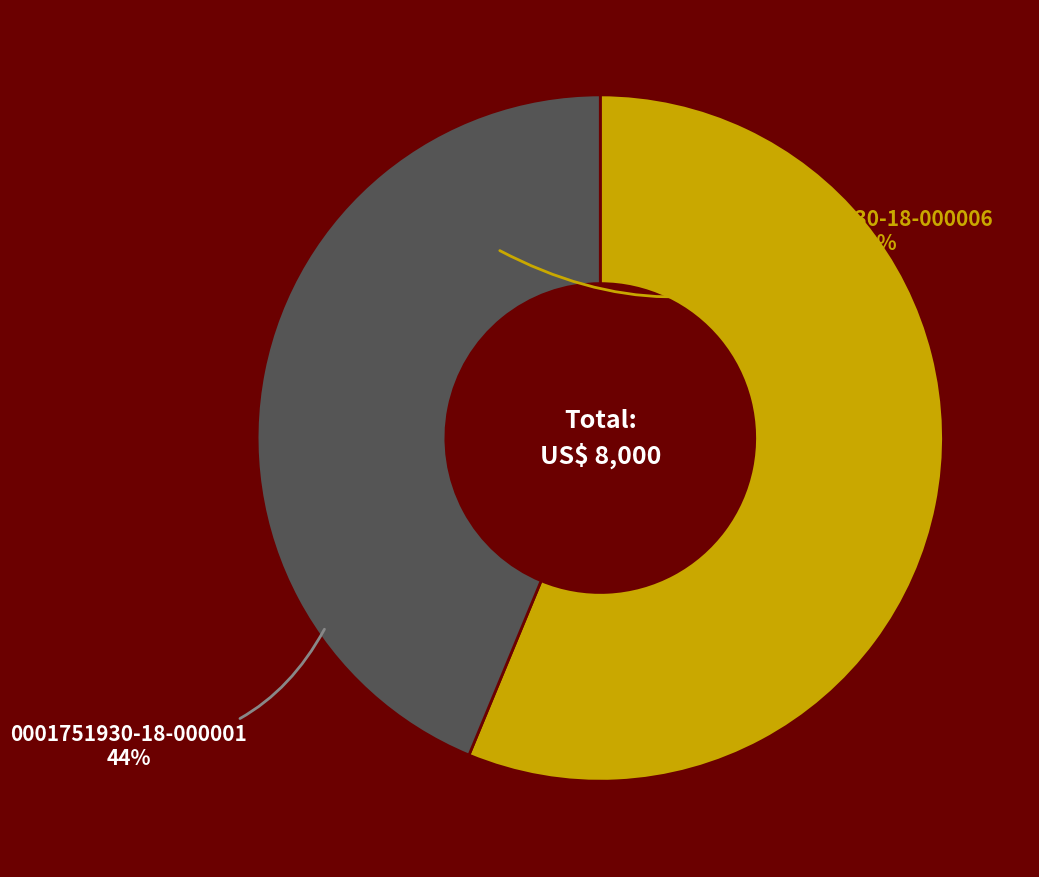

What is the ratio of the value at 0001751930-18-000001 to the value at 0001751930-18-000006?

0.8